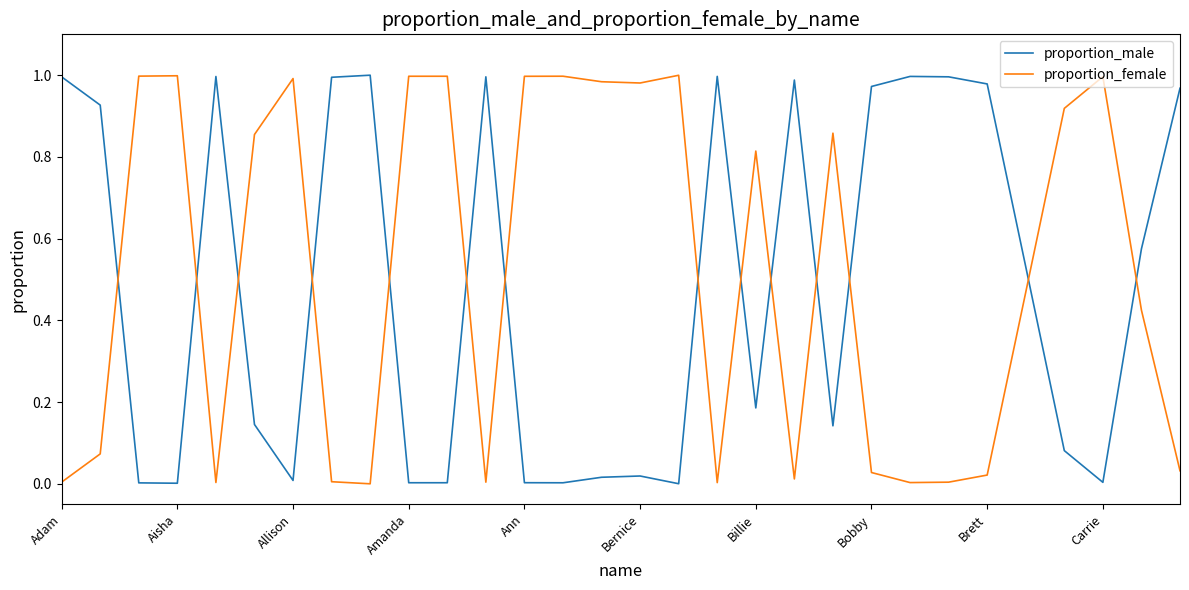

How many times do proportion_female and proportion_male cross each other?

14